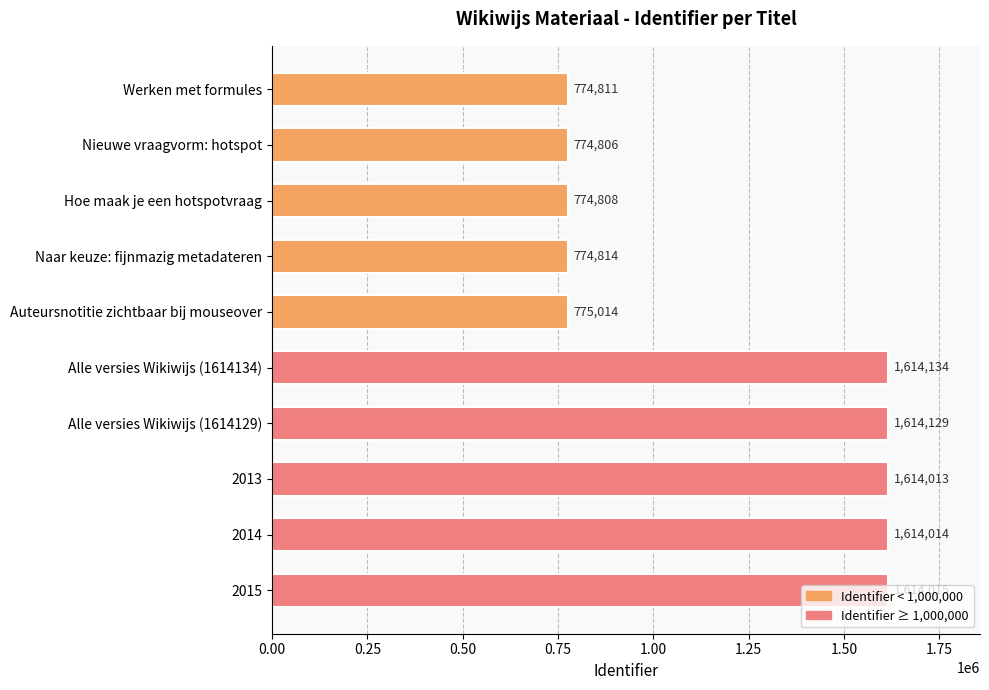

What is the difference between the maximum and minimum values?

839328